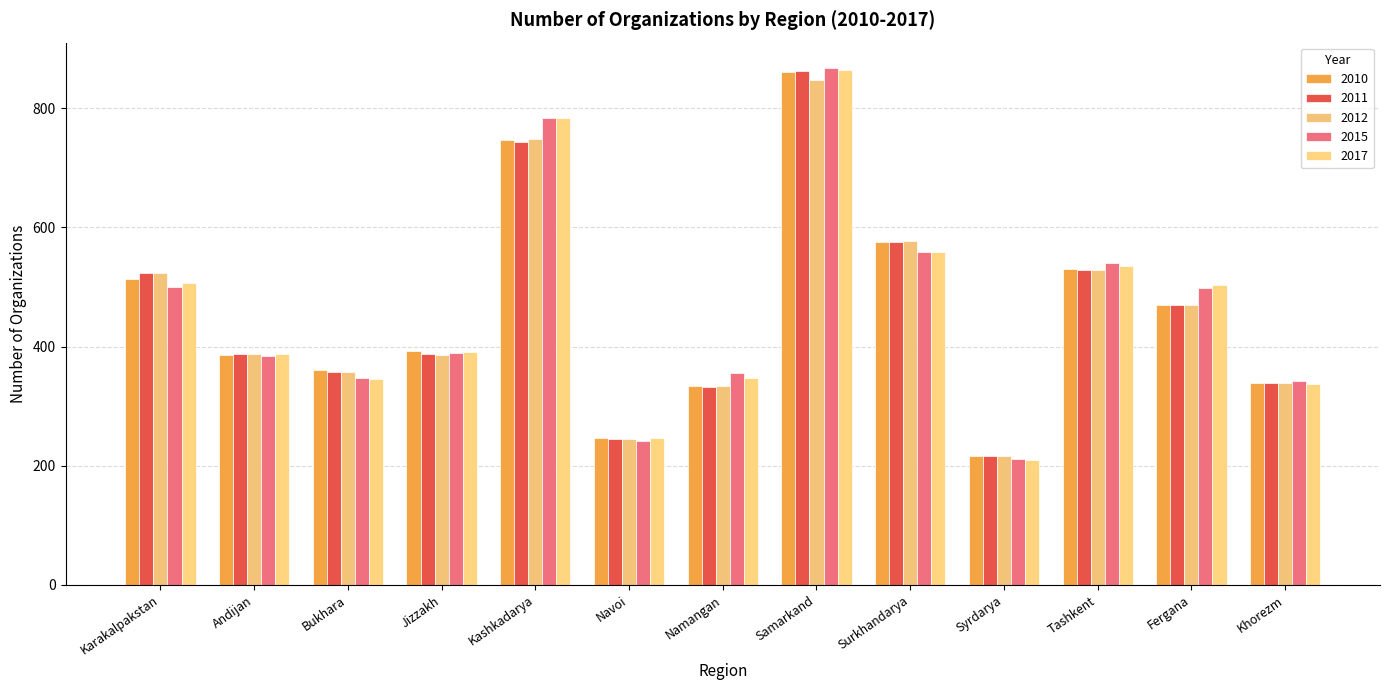

What is the maximum value shown in the chart?

867